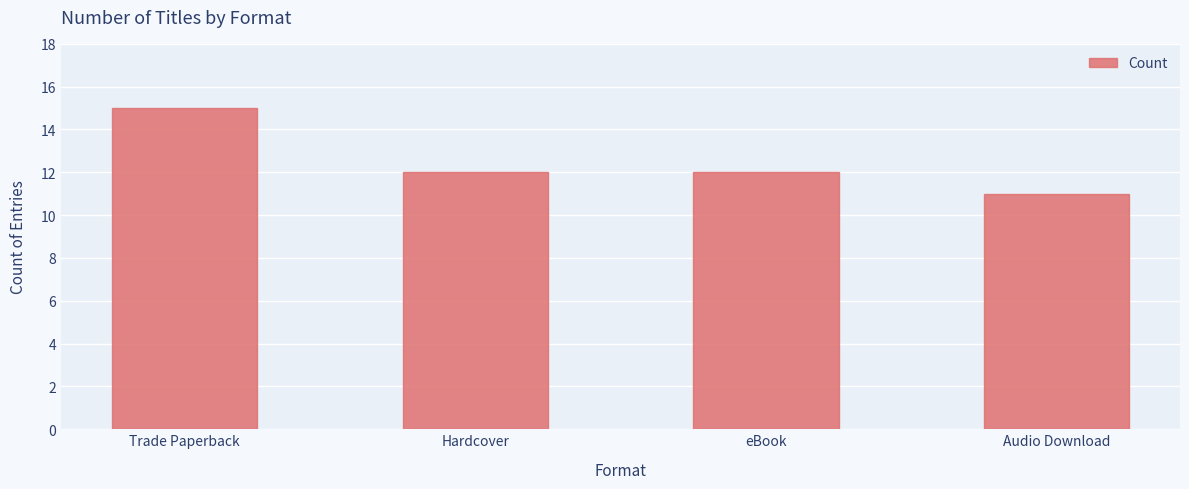

Between Trade Paperback and eBook, which is larger?

Trade Paperback